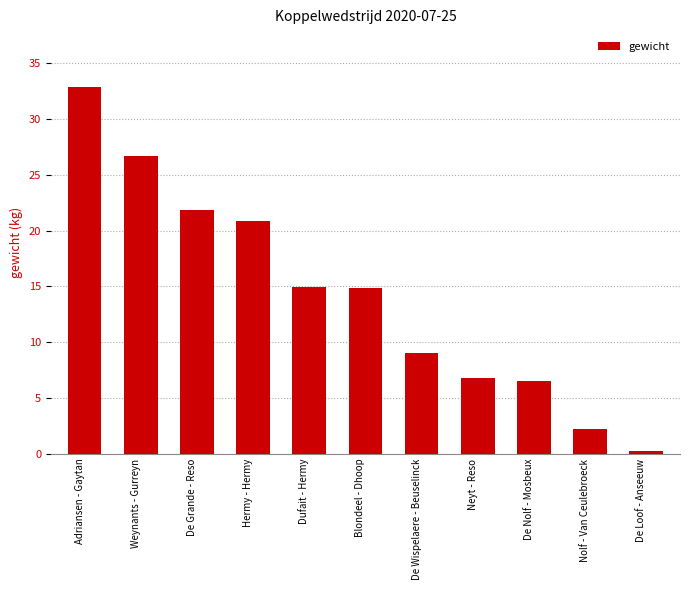

What is the difference between the maximum and minimum values?

32.6